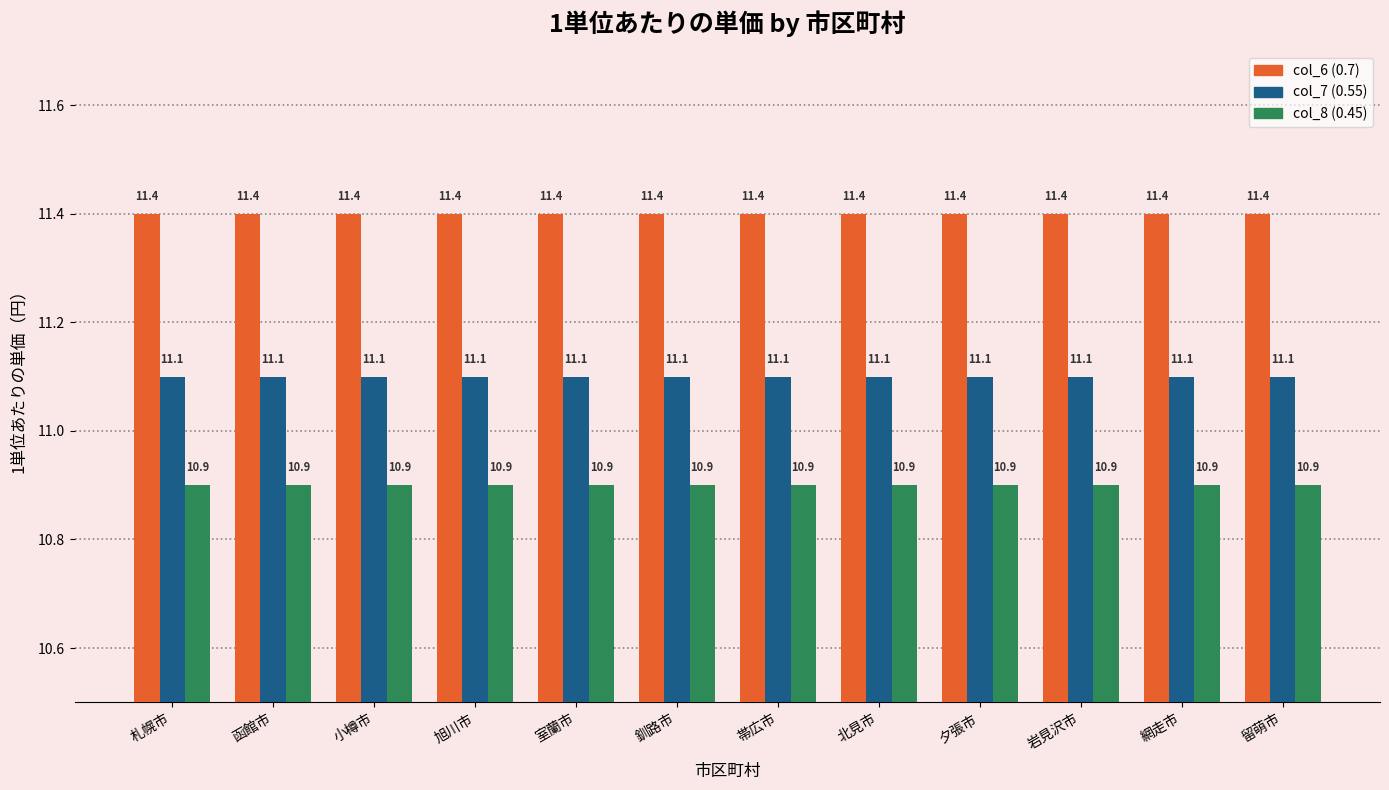

How many data points does each series have?

12